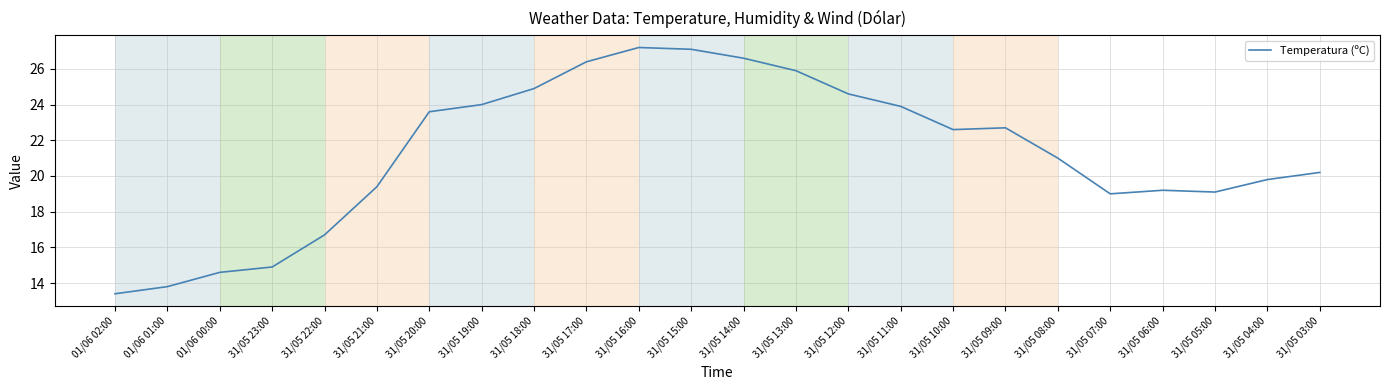

At which category does the chart reach its minimum across all series?

01/06 02:00